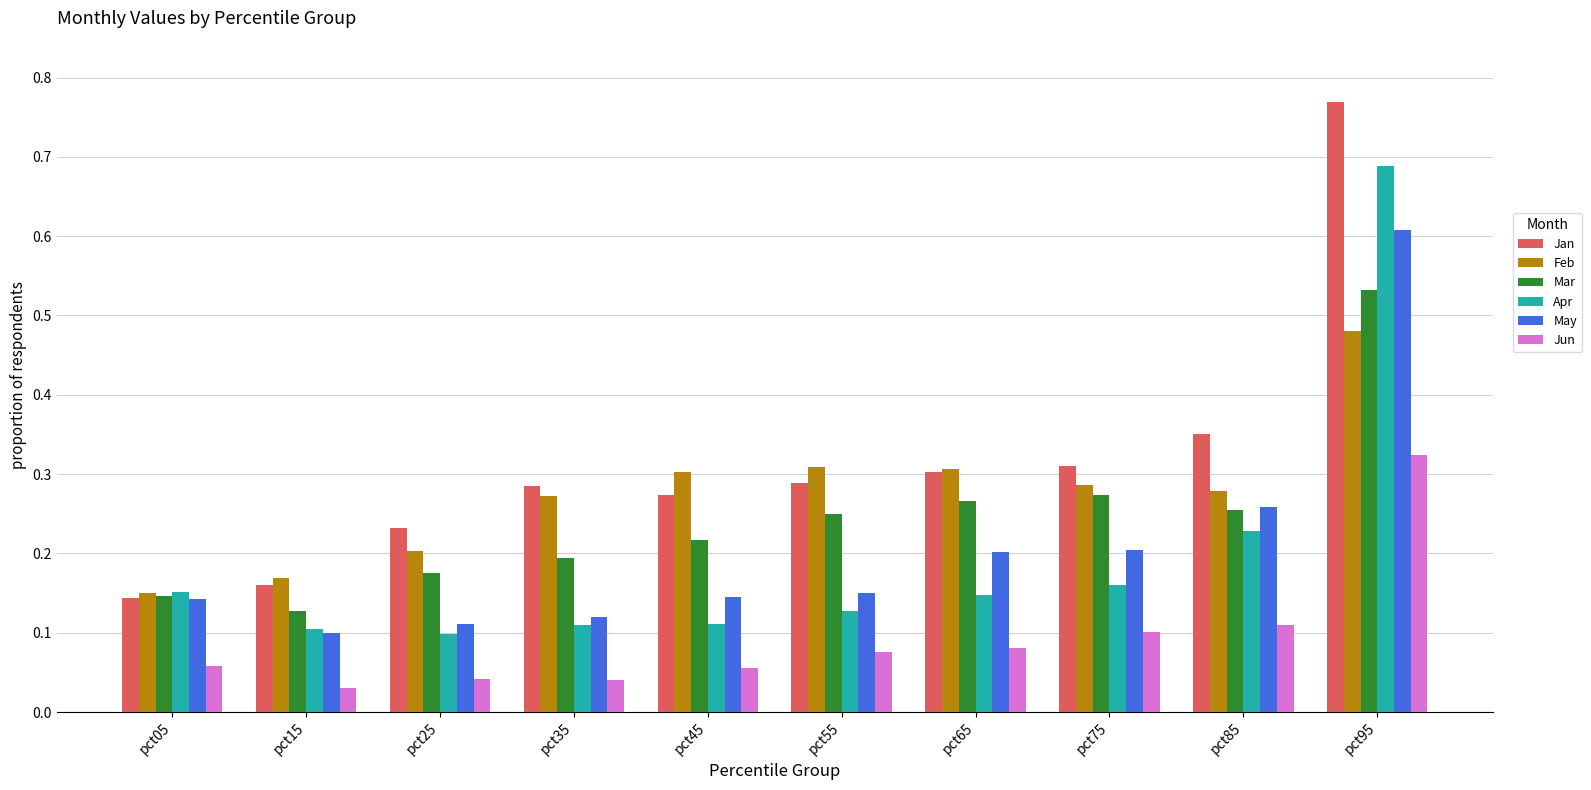

Which series changed the most between pct05 and pct35?

Jan